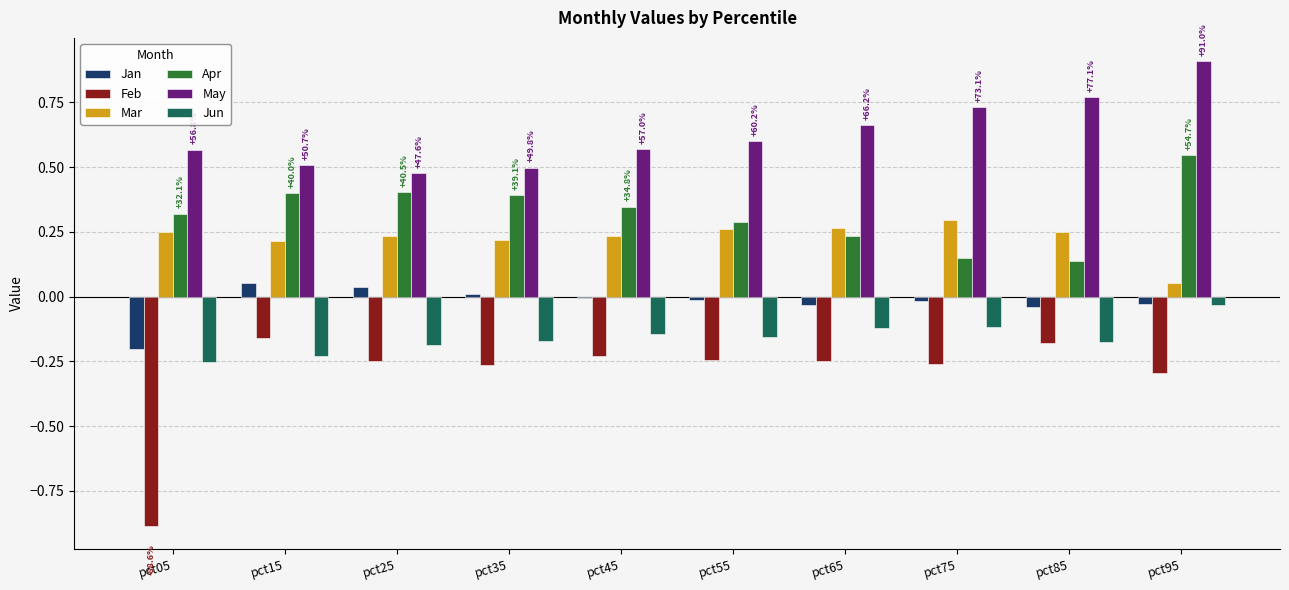

Is the value of Feb at pct75 greater than the value of Jan at pct65?

No